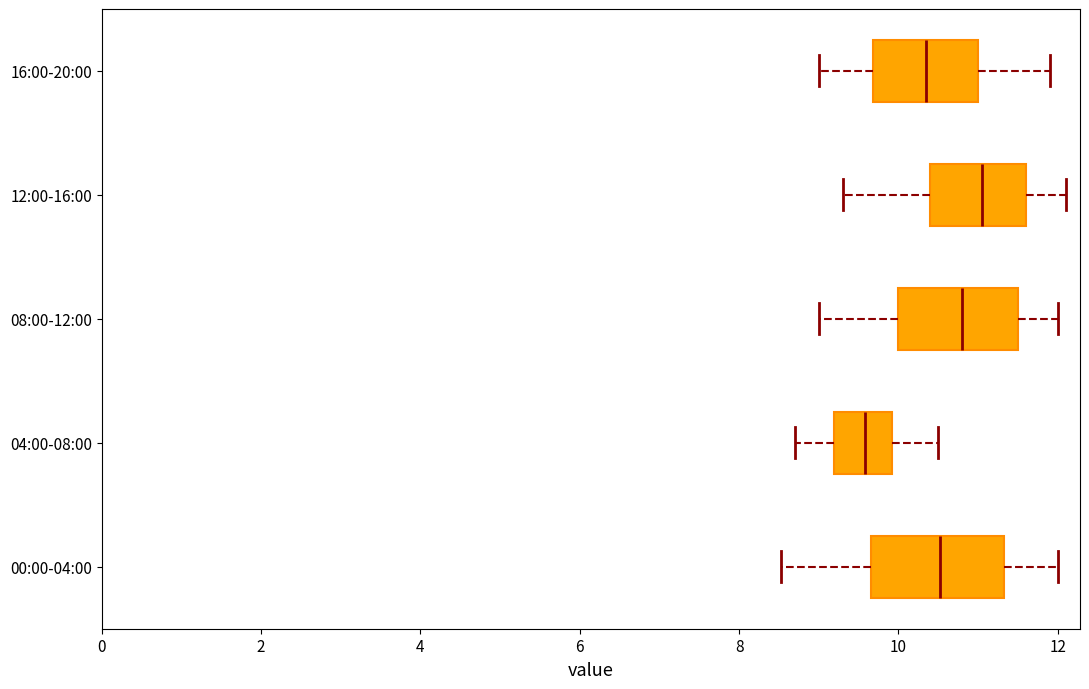

Reading bottom to top, transcribe this box plot: for each box, give where its median line is, the range the box spans, and where its two whiskers end, as read against the x-axis. The values are not printed on the chart, so give them approximately, as read against the axis.

00:00-04:00: median 10.6, box 9.6 to 11.4, whiskers 8.6 to 12.0
04:00-08:00: median 9.6, box 9.2 to 10.0, whiskers 8.8 to 10.6
08:00-12:00: median 10.8, box 10.0 to 11.6, whiskers 9.0 to 12.0
12:00-16:00: median 11.0, box 10.4 to 11.6, whiskers 9.4 to 12.2
16:00-20:00: median 10.4, box 9.6 to 11.0, whiskers 9.0 to 12.0